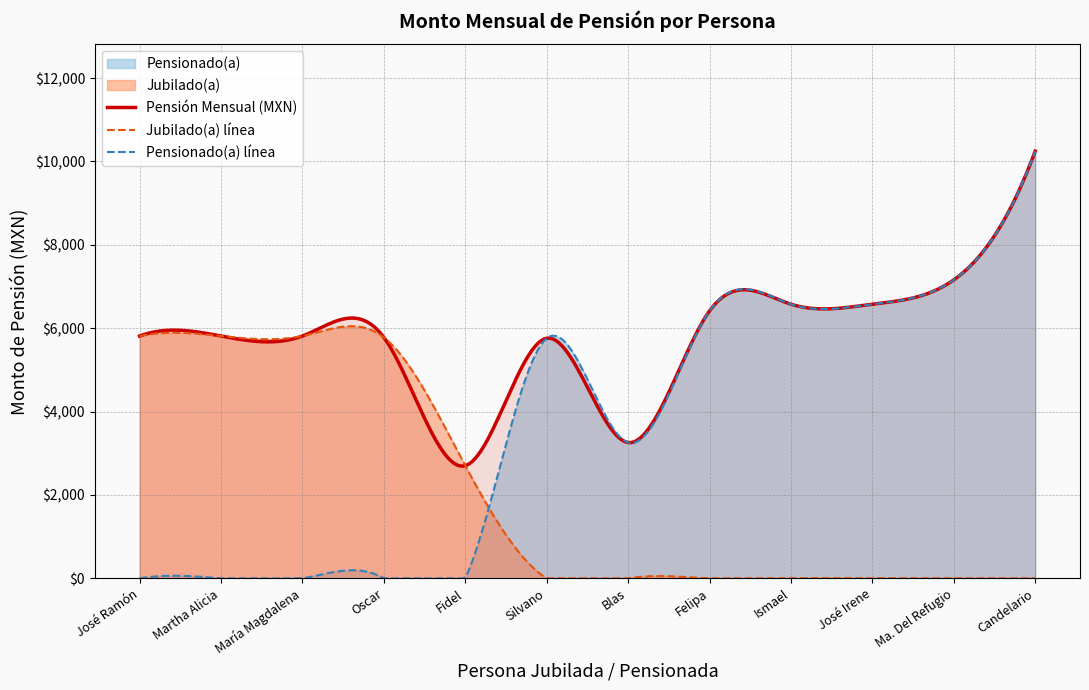

How many points are lower than both their immediate neighbors (excluding endpoints)?

2